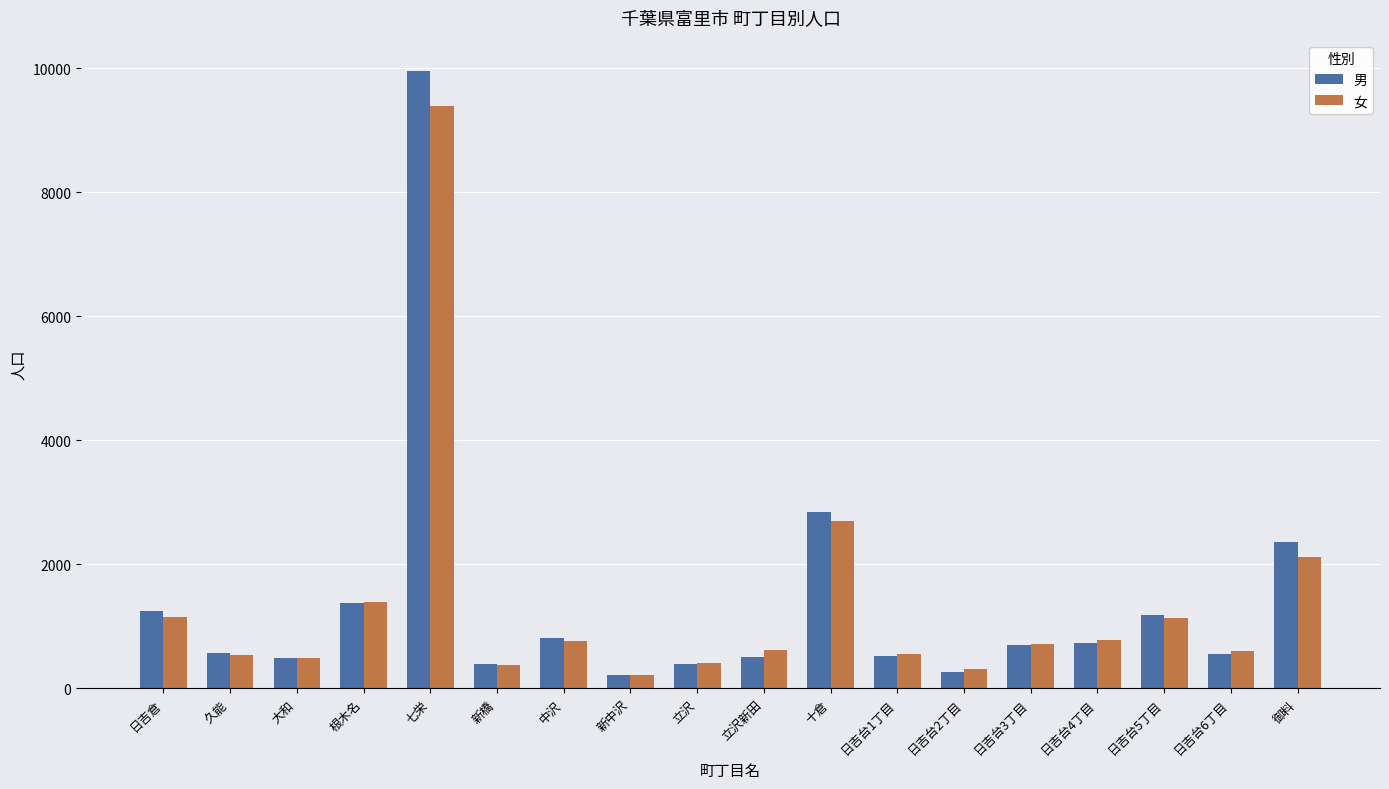

Between 七栄 and 中沢, which series saw the biggest shift?

男